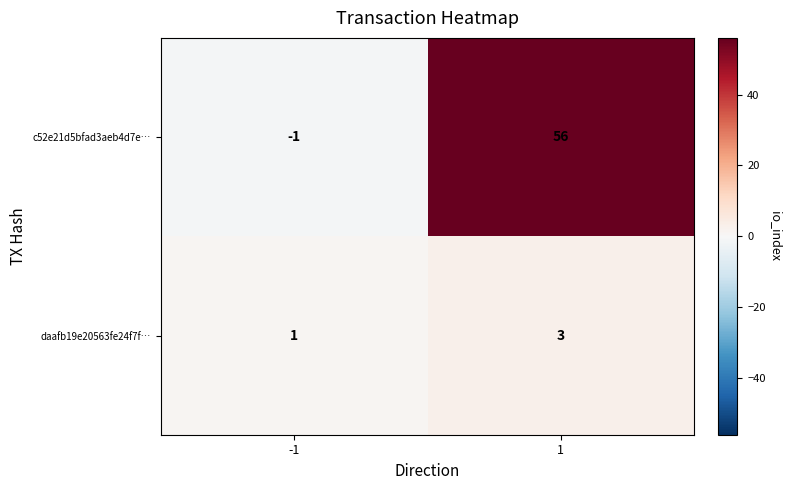

Which series changed the most between -1 and 1?

c52e21d5bfad3aeb4d7e…